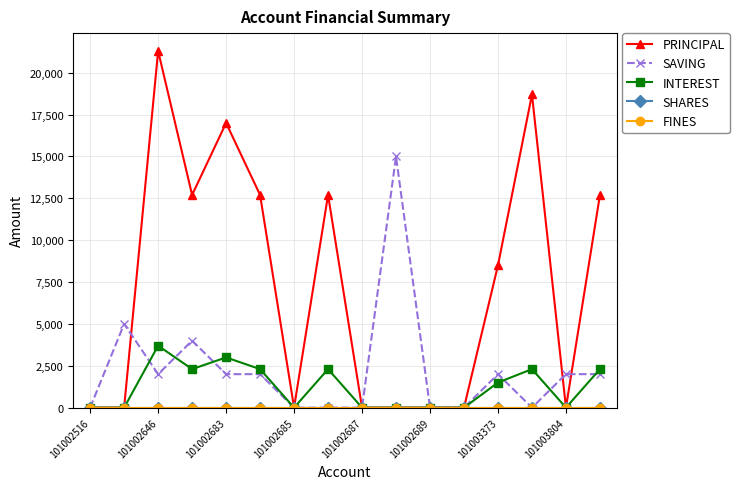

Does the chart have visible grid lines?

Yes